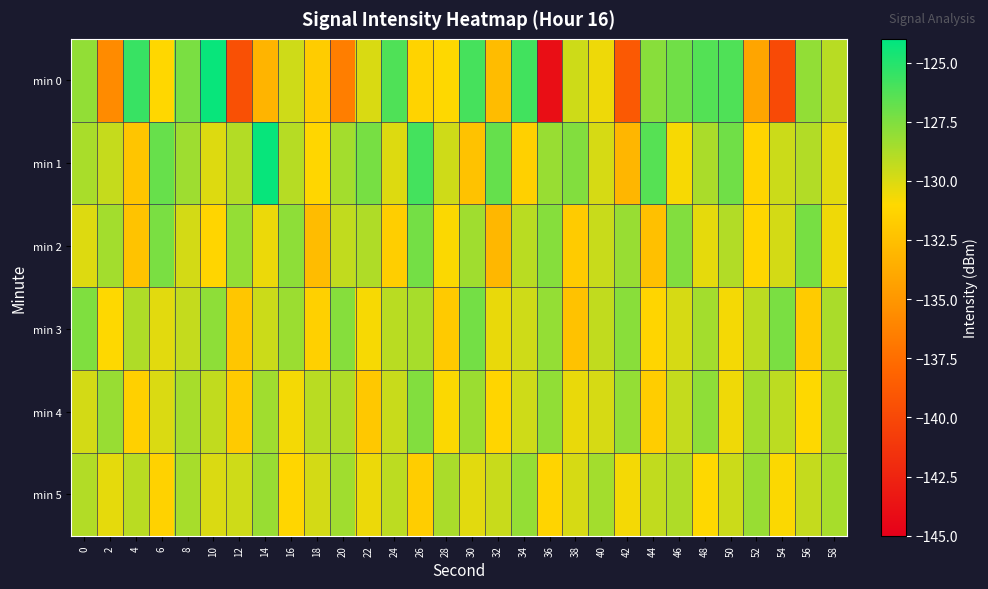

Reading right to left, list all the values displayed in this chart.

min 0: 58=-129.1	56=-128.1	54=-139.8	52=-134.2	50=-126.2	48=-126.3	46=-127.1	44=-127.7	42=-138.9	40=-130.5	38=-129.6	36=-144.0	34=-125.8	32=-132.8	30=-125.9	28=-131.0	26=-131.3	24=-126.2	22=-130.0	20=-136.5	18=-131.7	16=-129.7	14=-133.2	12=-139.5	10=-124.3	8=-127.4	6=-131.1	4=-125.6	2=-135.7	0=-128.0
min 1: 58=-130.2	56=-128.9	54=-129.6	52=-131.3	50=-127.1	48=-128.7	46=-130.8	44=-126.4	42=-133.1	40=-129.9	38=-127.6	36=-128.2	34=-131.5	32=-126.8	30=-132.4	28=-129.7	26=-125.9	24=-130.1	22=-127.3	20=-128.5	18=-131.1	16=-129.0	14=-124.2	12=-128.9	10=-130.1	8=-128.3	6=-126.9	4=-132.2	2=-129.4	0=-128.7
min 2: 58=-130.6	56=-127.3	54=-129.8	52=-131.1	50=-128.9	48=-130.3	46=-127.6	44=-132.5	42=-128.2	40=-129.5	38=-131.8	36=-127.7	34=-129.1	32=-133.0	30=-128.4	28=-130.9	26=-127.2	24=-131.6	22=-128.8	20=-129.3	18=-132.7	16=-127.9	14=-130.5	12=-128.1	10=-131.2	8=-129.8	6=-127.4	4=-132.3	2=-128.5	0=-130.1
min 3: 58=-128.7	56=-131.8	54=-127.4	52=-129.2	50=-130.7	48=-128.5	46=-129.9	44=-131.2	42=-127.8	40=-129.3	38=-132.4	36=-128.1	34=-129.7	32=-130.4	30=-127.2	28=-131.9	26=-128.6	24=-129.1	22=-130.8	20=-127.7	18=-131.5	16=-128.3	14=-129.6	12=-132.1	10=-127.9	8=-129.4	6=-130.2	4=-128.8	2=-131.0	0=-127.5
min 4: 58=-128.7	56=-131.0	54=-129.2	52=-128.5	50=-130.6	48=-127.9	46=-129.4	44=-131.7	42=-128.1	40=-129.9	38=-130.4	36=-128.0	34=-129.7	32=-131.2	30=-128.3	28=-130.9	26=-127.6	24=-129.5	22=-132.0	20=-128.8	18=-129.1	16=-130.7	14=-128.4	12=-131.9	10=-129.3	8=-128.6	6=-130.0	4=-131.5	2=-128.2	0=-129.8
min 5: 58=-128.6	56=-129.4	54=-130.9	52=-128.2	50=-129.6	48=-131.0	46=-128.8	44=-129.3	42=-130.7	40=-128.5	38=-129.9	36=-131.3	34=-128.1	32=-129.5	30=-130.2	28=-128.7	26=-131.7	24=-129.2	22=-130.5	20=-128.4	18=-129.8	16=-131.1	14=-128.2	12=-129.7	10=-130.0	8=-128.6	6=-131.4	4=-129.1	2=-130.3	0=-128.9